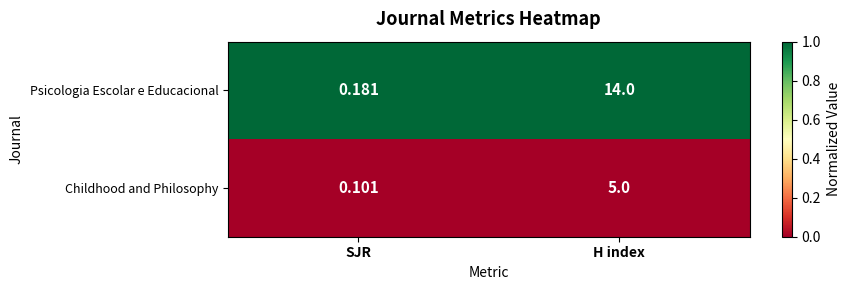

At which label does Childhood and Philosophy reach its peak?

H index